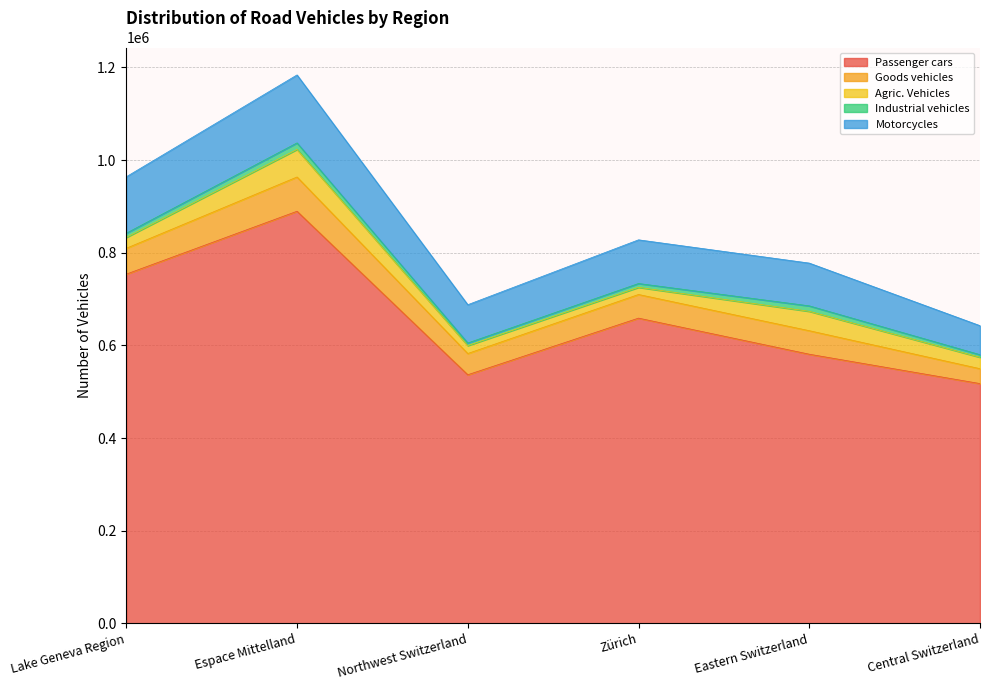

True or false: Motorcycles and Goods vehicles intersect in this chart.

False